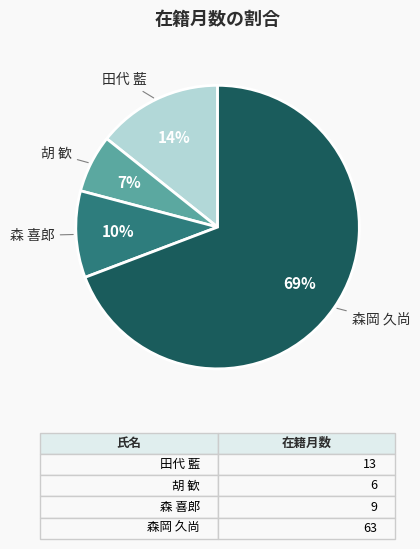

What is the majority slice?

森岡 久尚